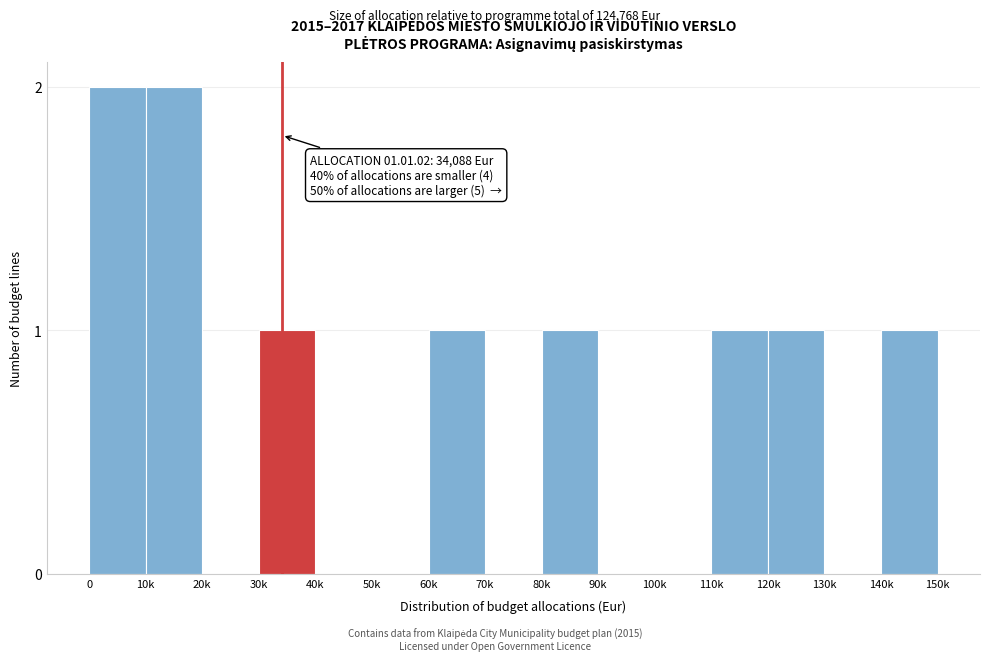

Reading right to left, transcribe all the data shown in this chart.

140k=1	130k=0	120k=1	110k=1	100k=0	90k=0	80k=1	70k=0	60k=1	50k=0	40k=0	30k=1	20k=0	10k=2	0=2